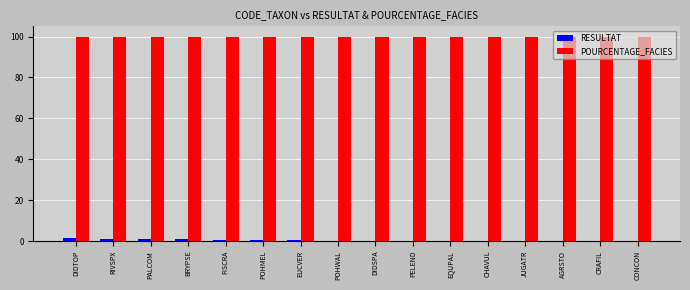

What is the highest value of the POURCENTAGE_FACIES series?

100.0